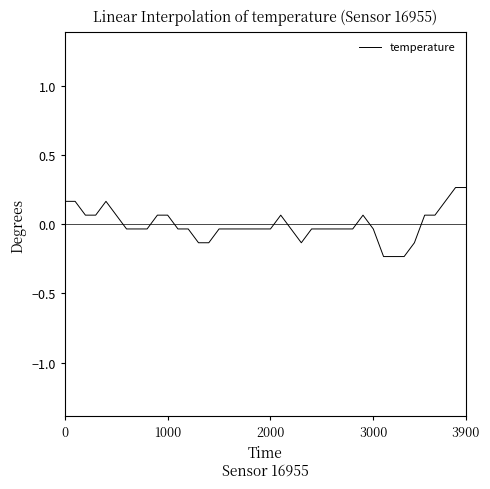

Where is the data nearest to the value 0?

6